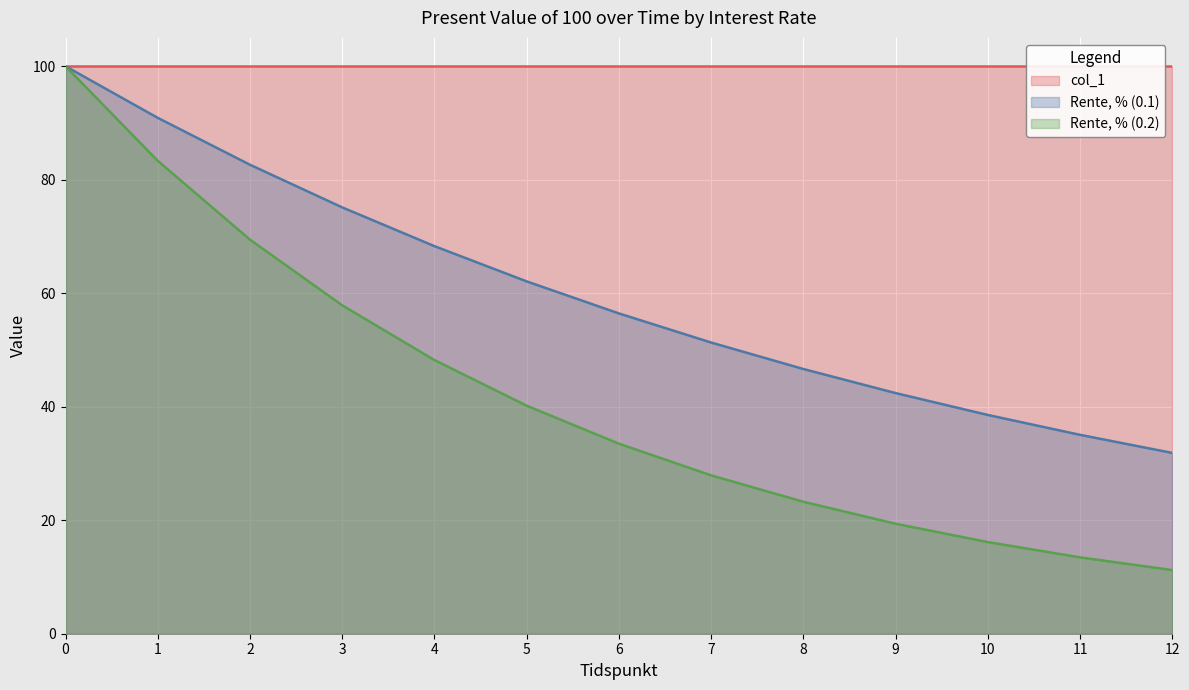

Rank the categories by Rente, % (0.2) value from lowest to highest.

12, 11, 10, 9, 8, 7, 6, 5, 4, 3, 2, 1, 0